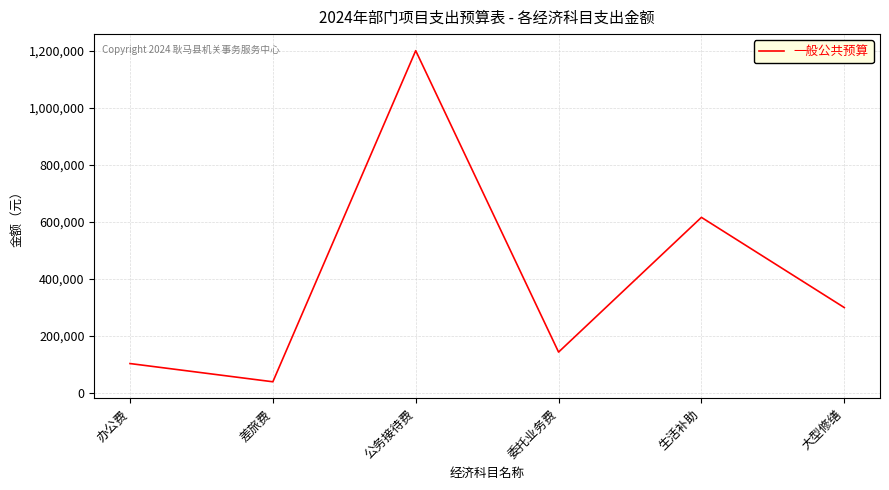

At which category does the data reach its first local valley?

差旅费